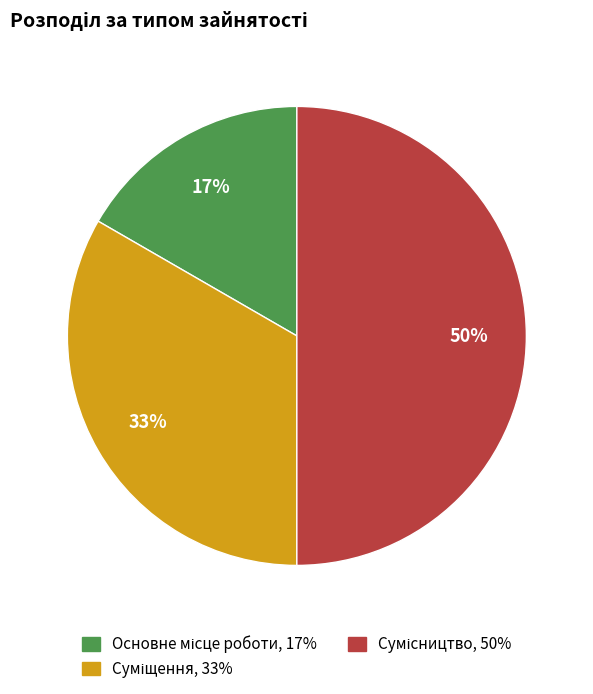

To the nearest percent, what is the average slice percentage?

33%